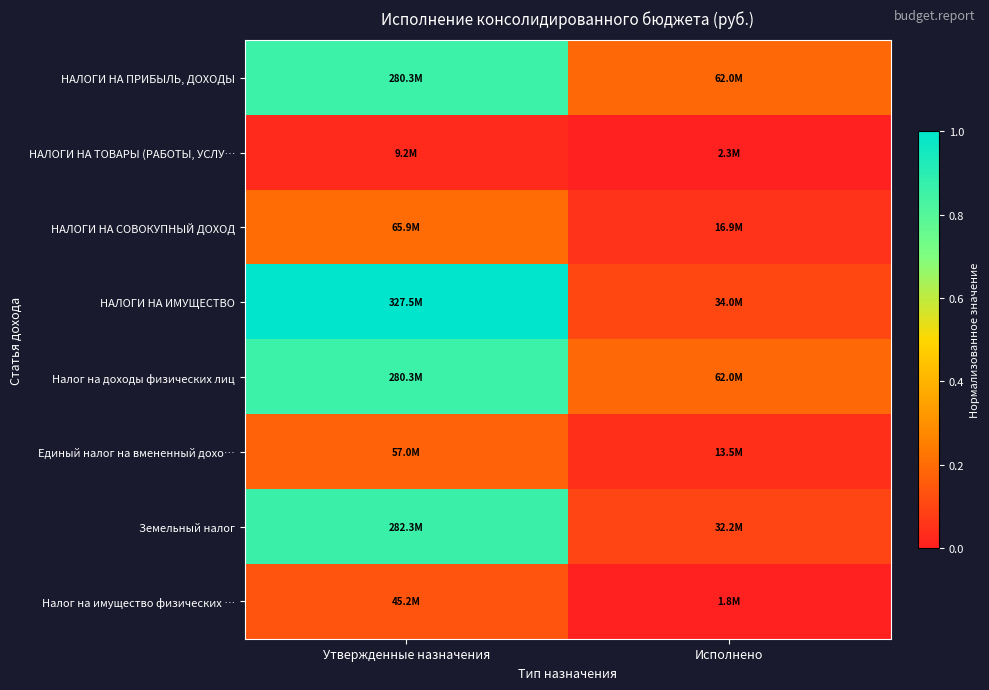

Which category has the highest value across all series?

Утвержденные назначения